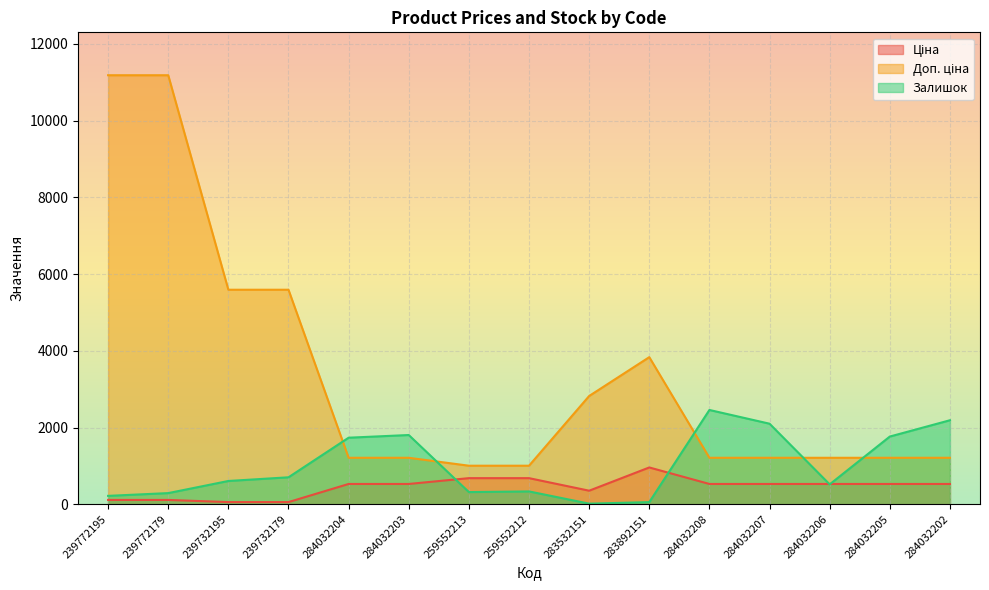

What is the label of the 11th point from the left?

284032208